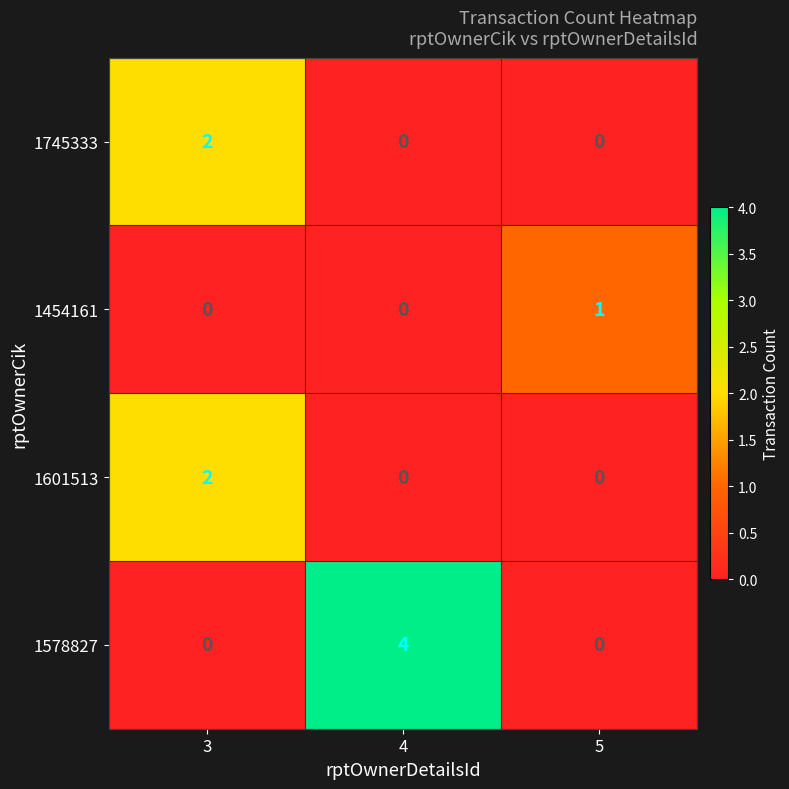

What is the total value across all series at 3?

4